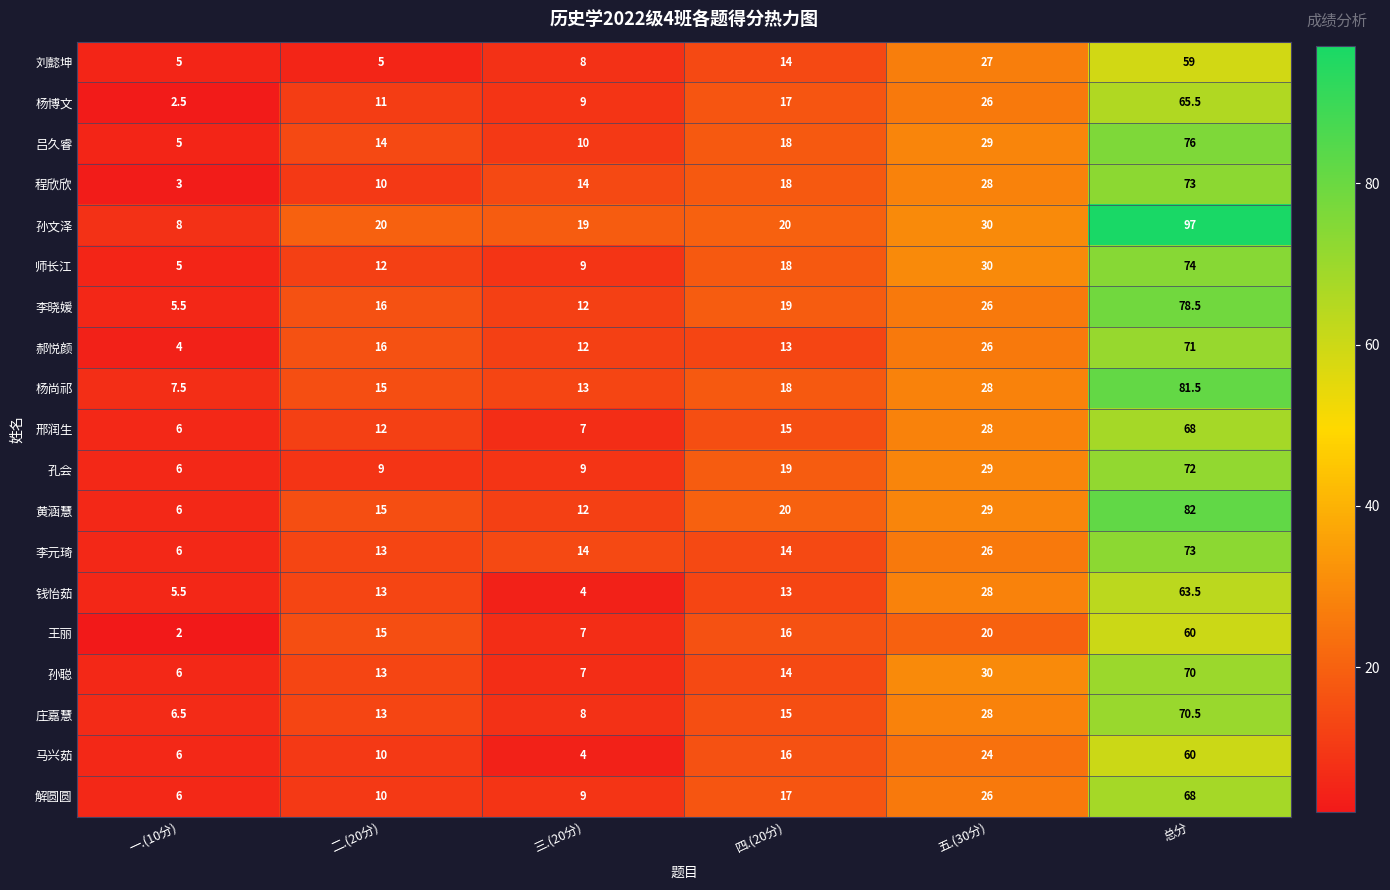

What value does the 师长江 series have at 总分?

74.0